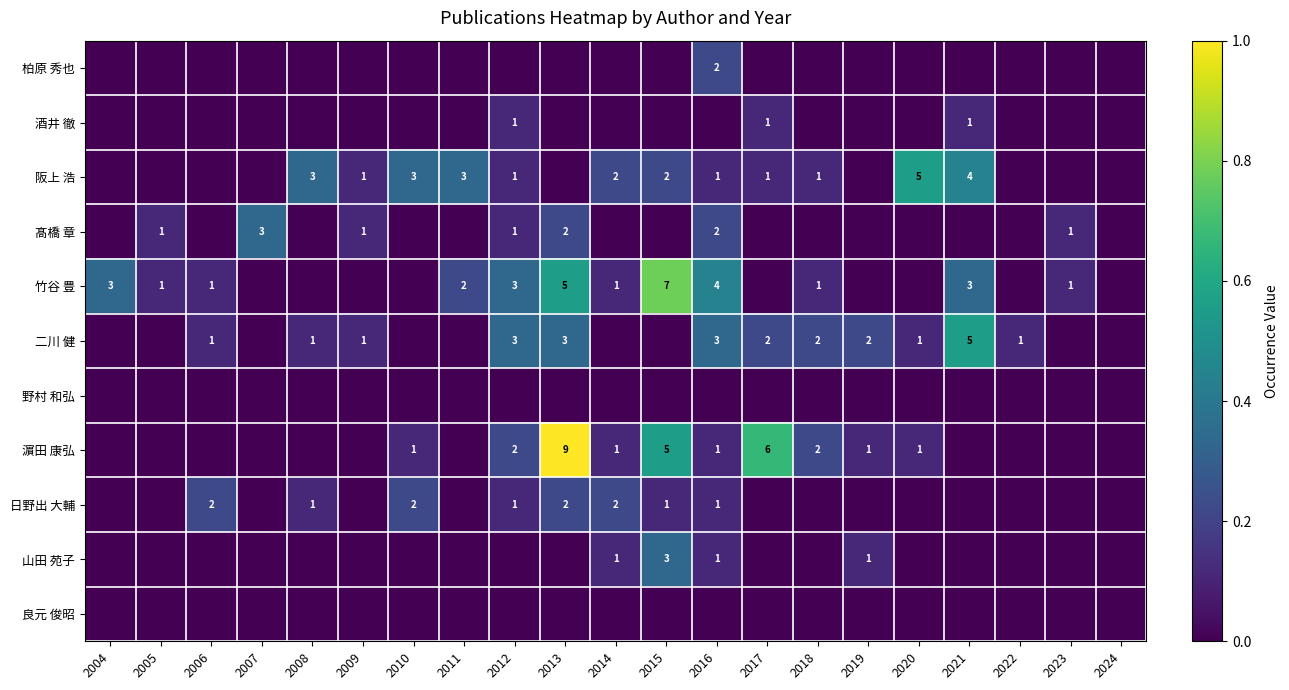

Is it true that 竹谷 豊 equals 1 at 2018?

True